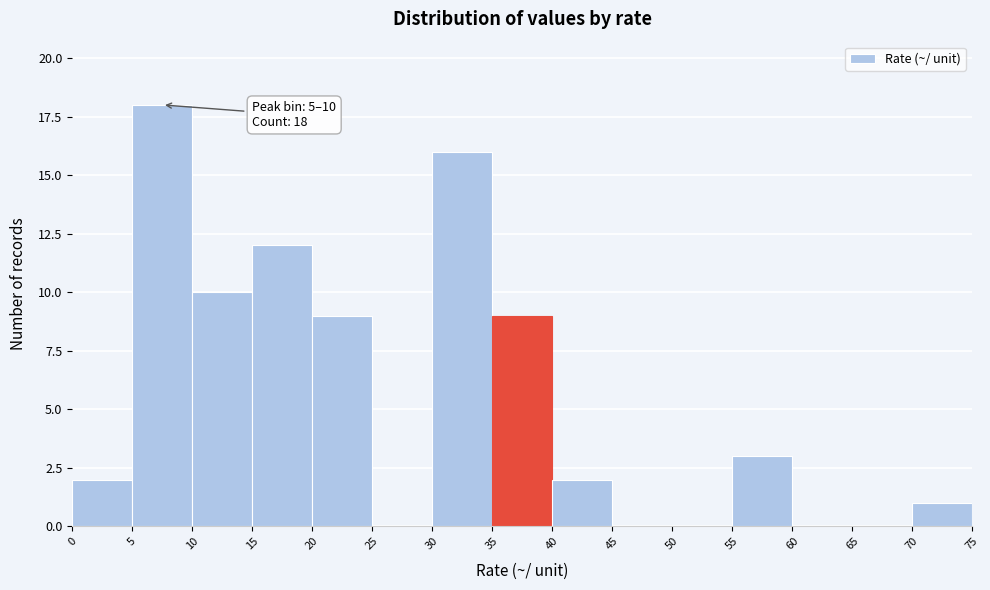

Over which range of the x-axis is the bar tallest?

5 to 10